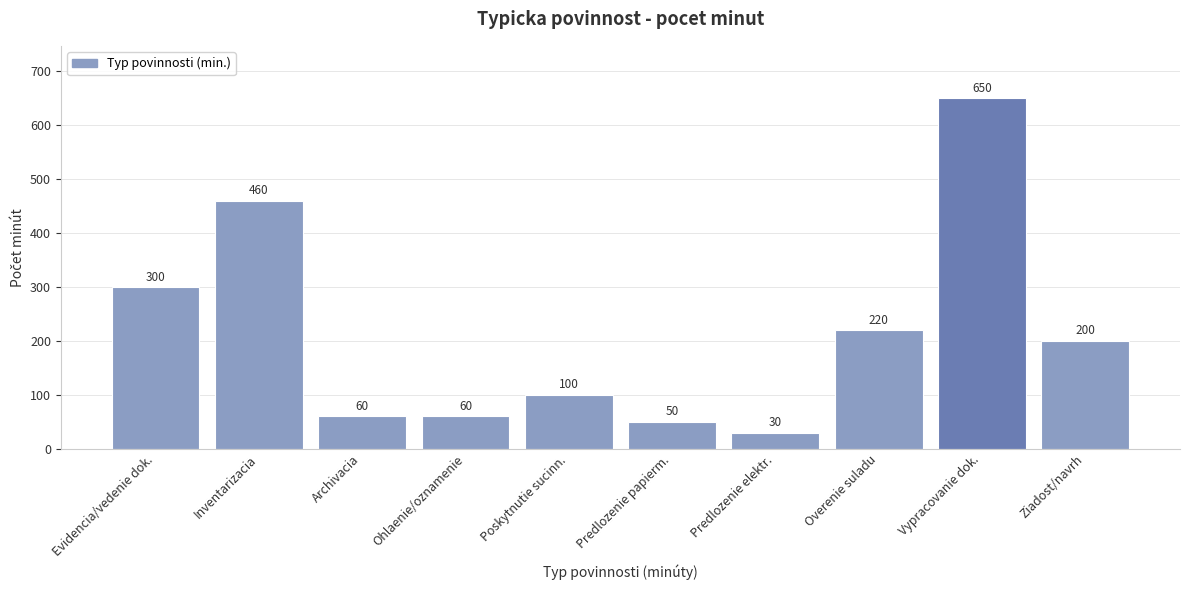

Reading left to right, list all the values displayed in this chart.

300	460	60	60	100	50	30	220	650	200